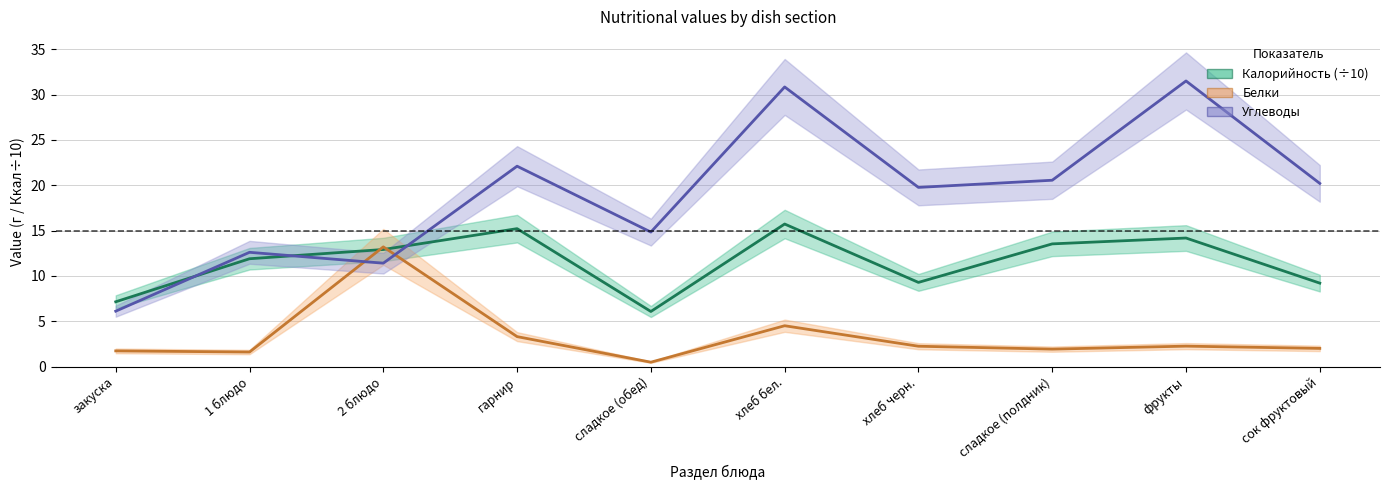

Rank the series by their maximum value, from highest to lowest.

Углеводы, Калорийность (÷10), Белки